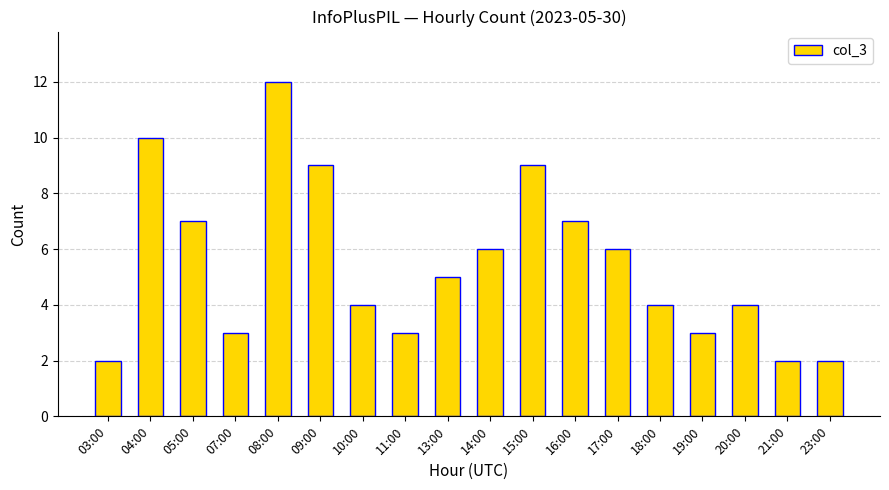

Read the value at 18:00.

4